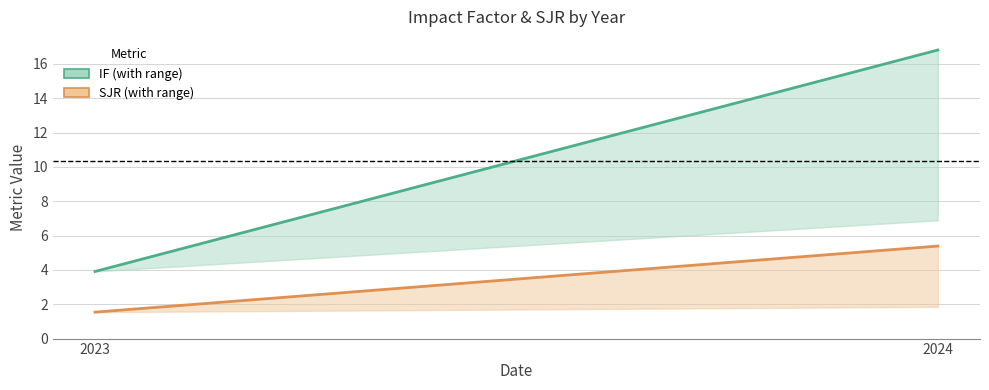

What is the total value across all series at 2023?

5.5